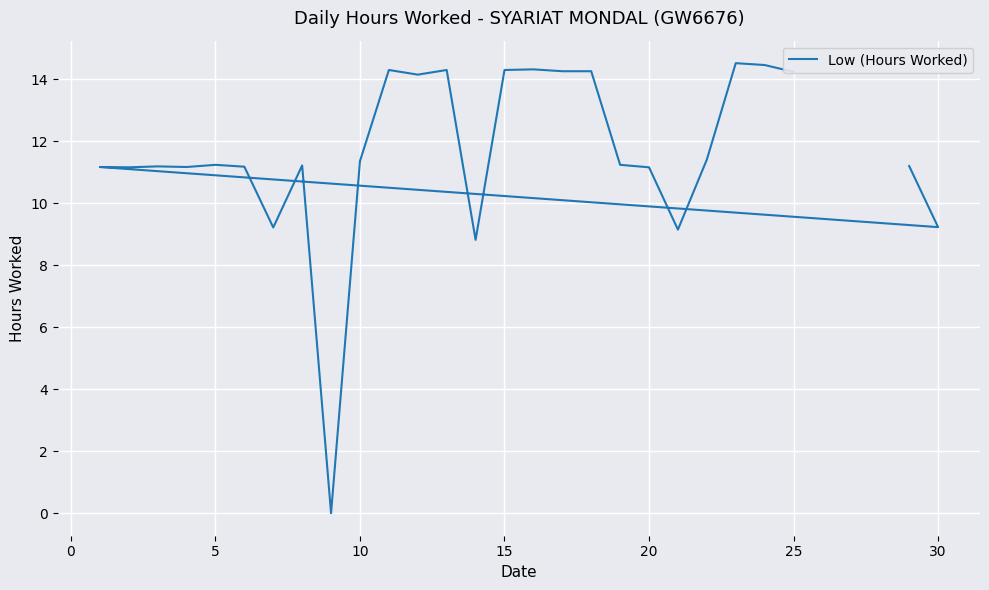

How many lines are shown in the chart?

1